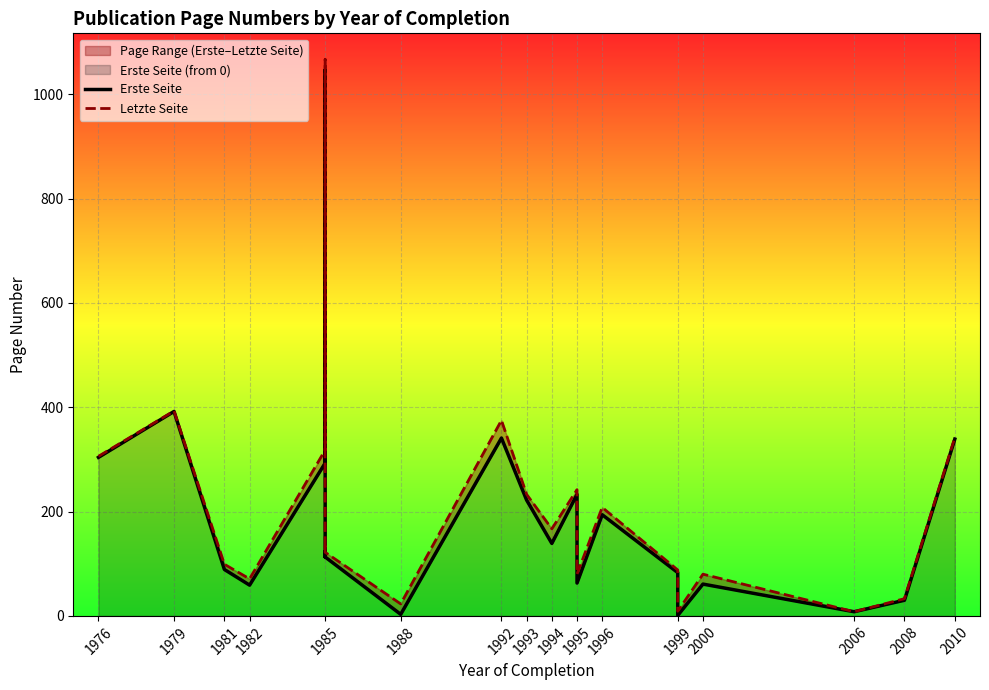

At which category does Erste Seite reach its first local peak?

1979